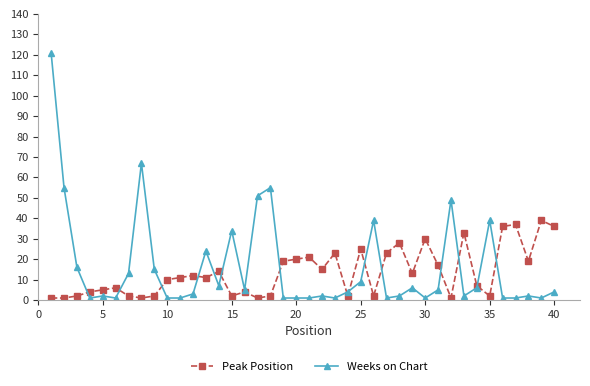

List the series in order of their peak value, lowest first.

Peak Position, Weeks on Chart